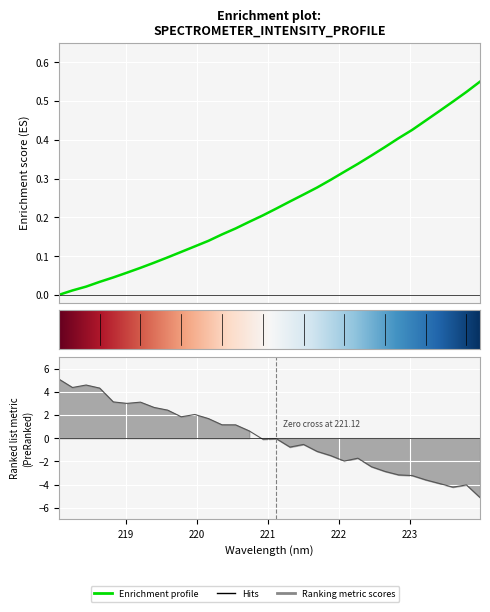

What is the sum of all values?

7.5